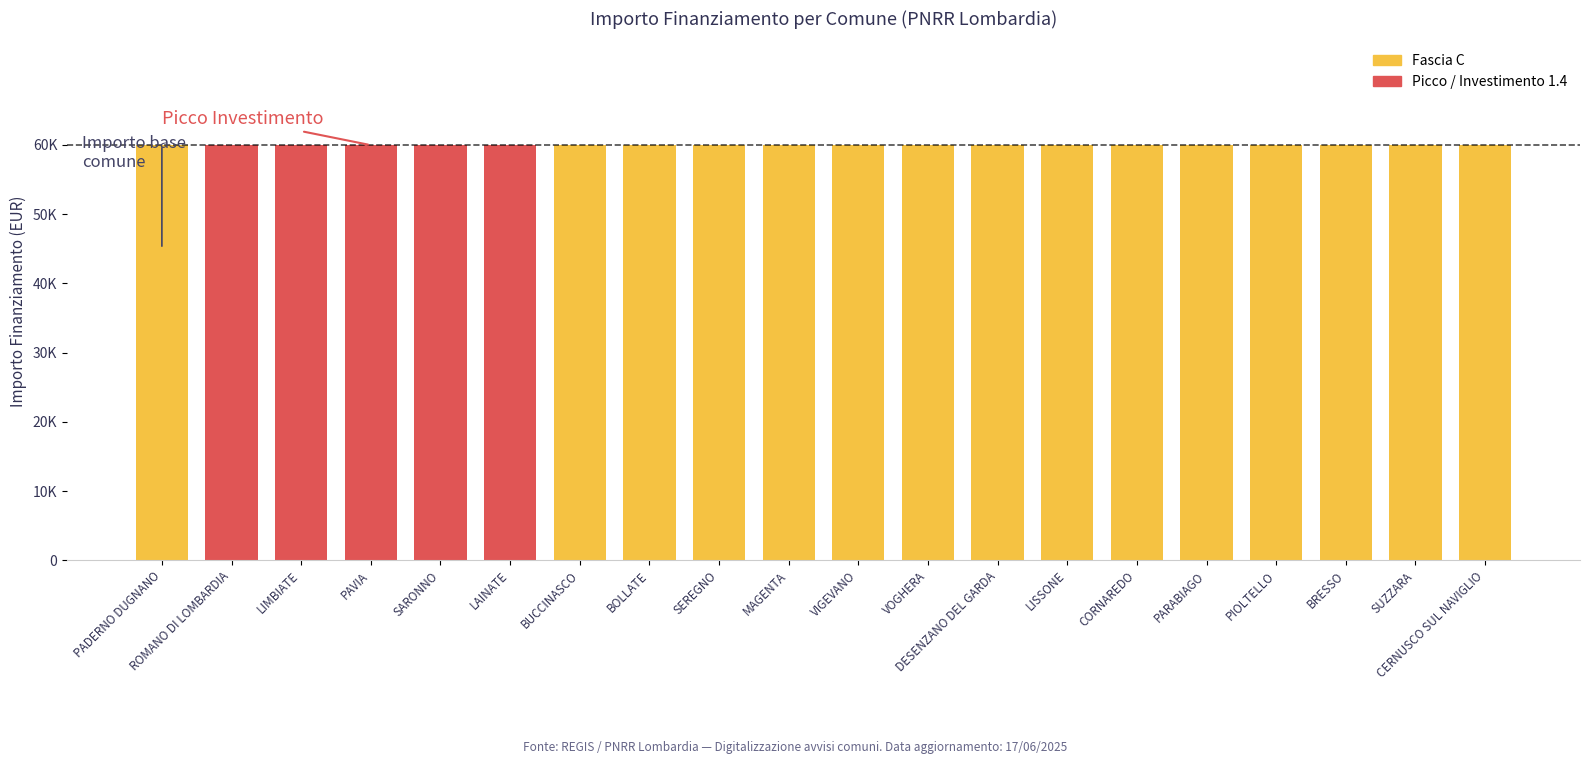

What is the total value across all series at VOGHERA?

59966